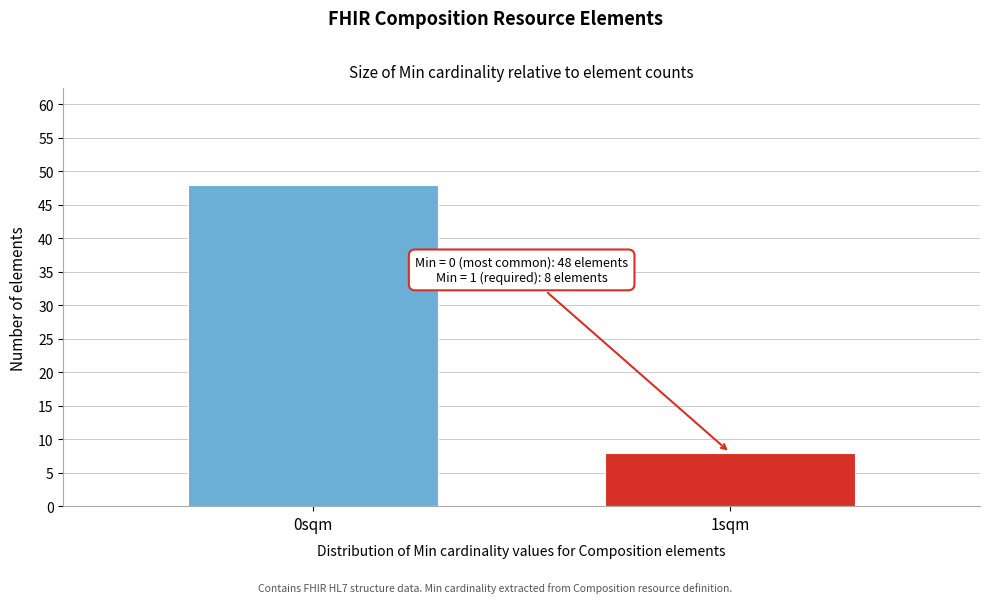

Reading left to right, what are all the values shown in this chart?

48	8